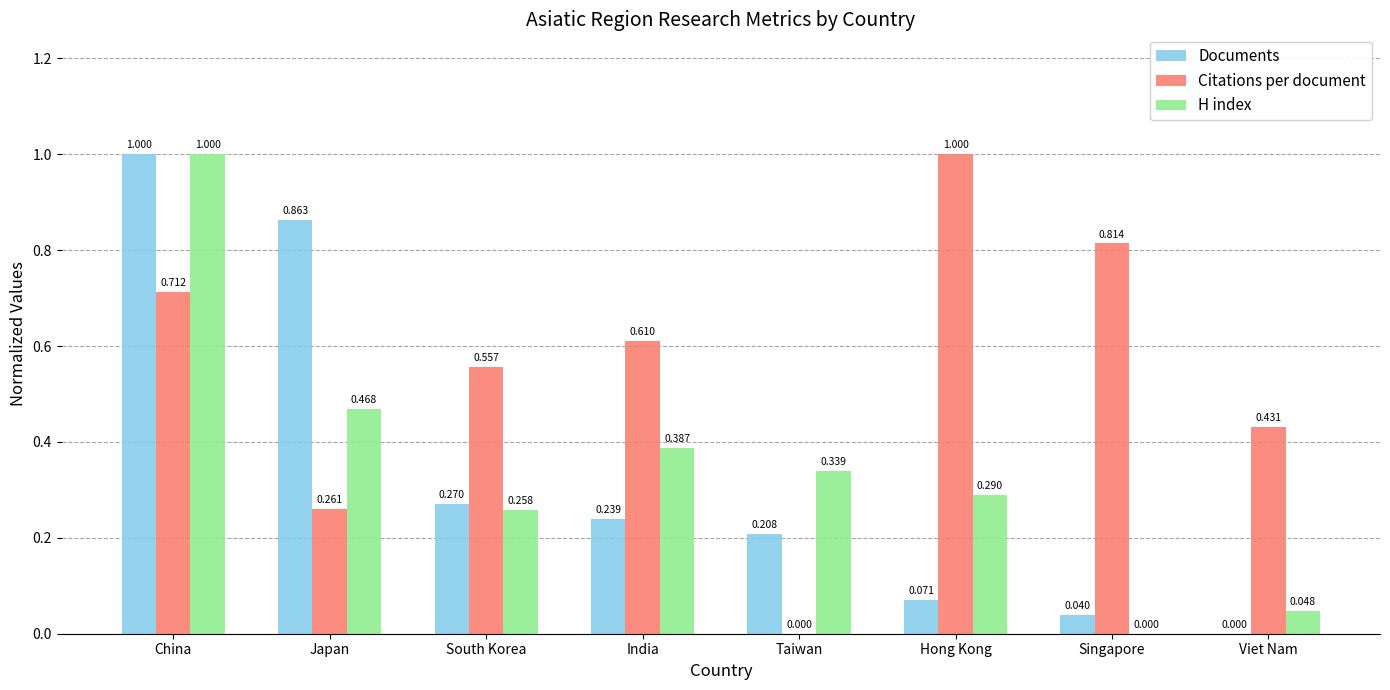

At which label does H index reach its peak?

China